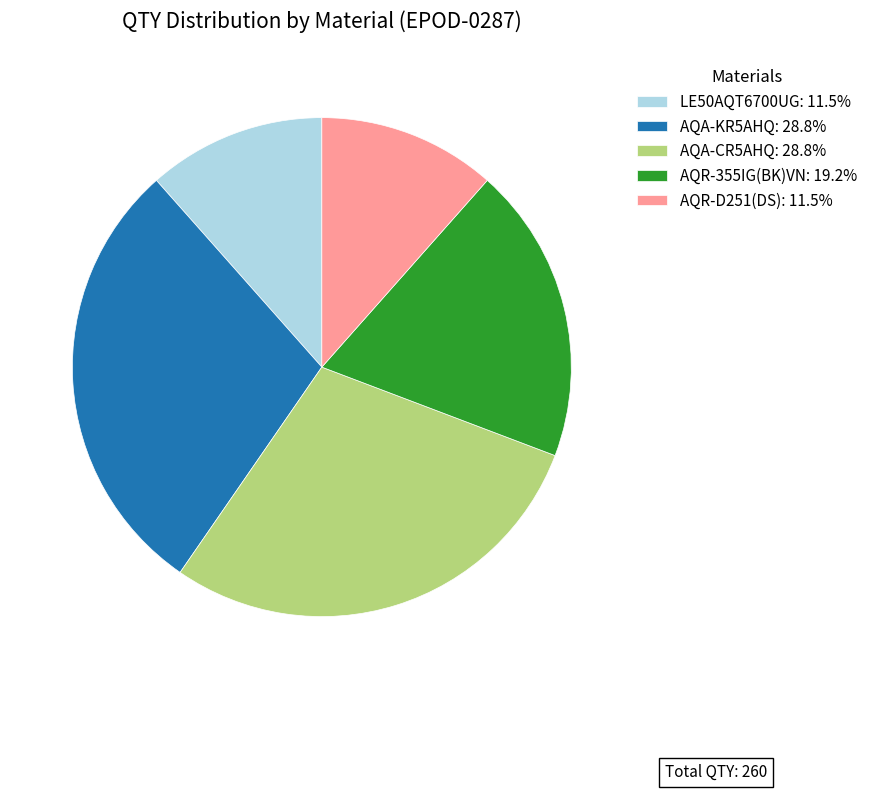

Does any single category account for the majority?

No